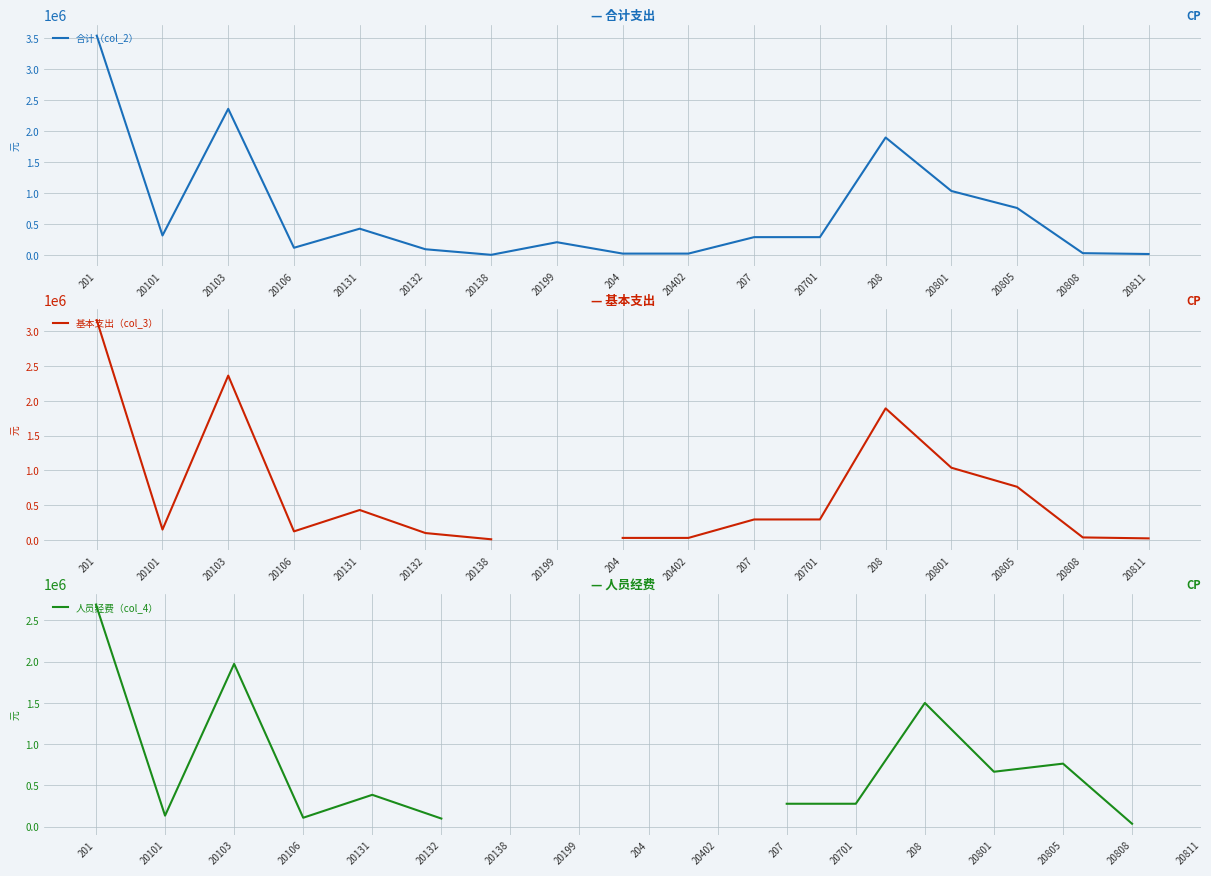

True or false: 人员经费（col_4） and 基本支出（col_3） cross at least once.

False